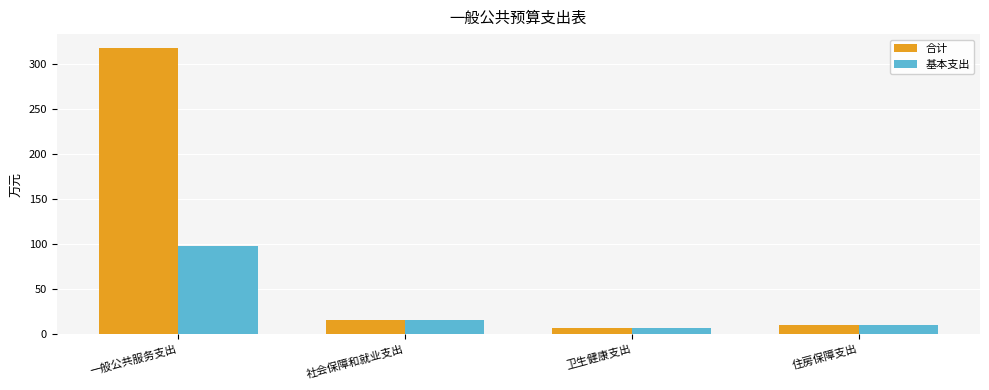

Reading left to right, what are all the values shown in this chart?

合计: 317.0	15.2	7.4	10.7
基本支出: 98.0	15.2	7.4	10.7